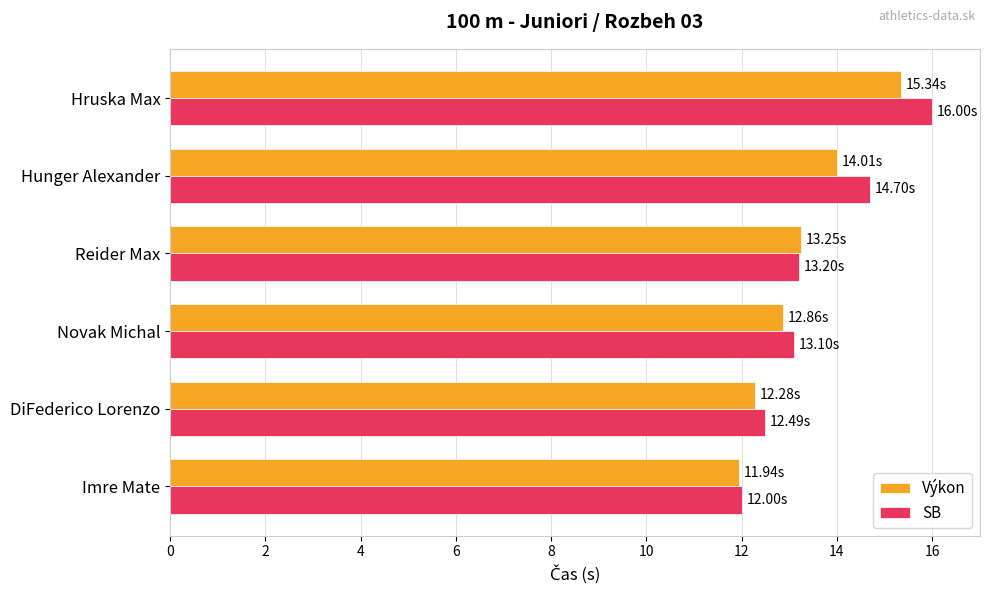

Which series has the largest range (max minus min)?

SB